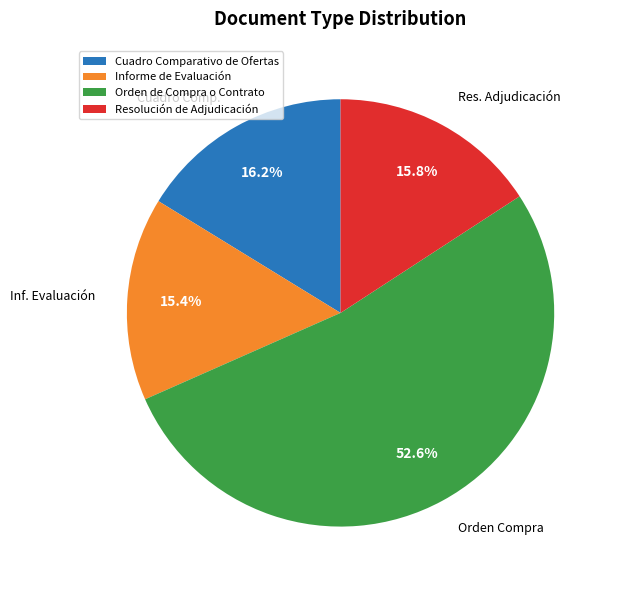

How much of the chart is everything except Orden de Compra o Contrato?

47.4%